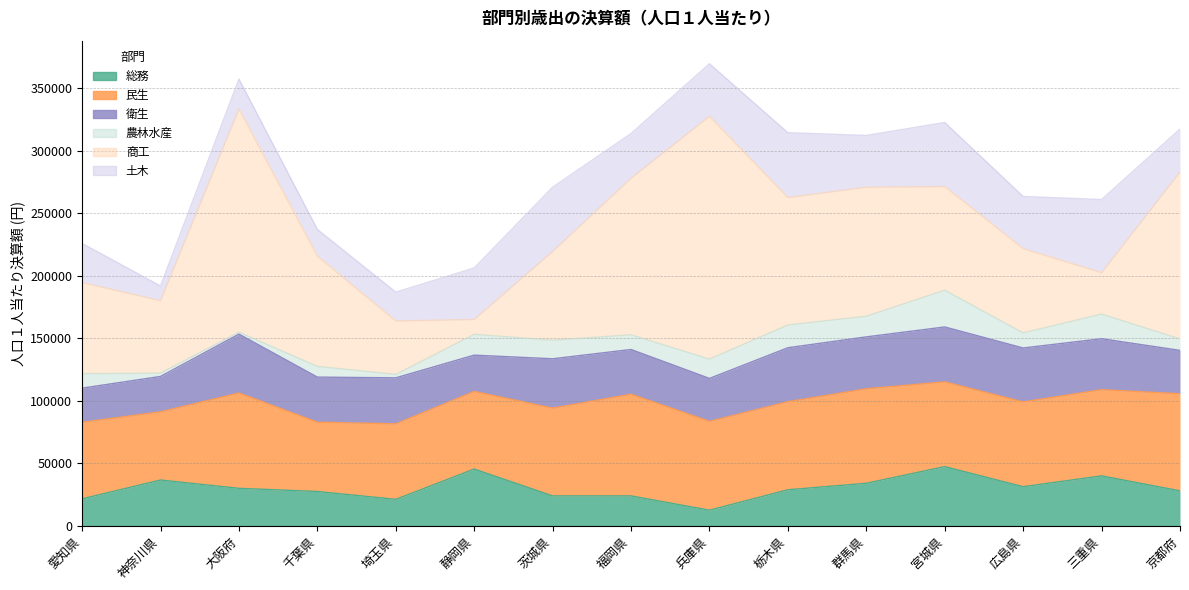

Is it true that 総務 equals 56114 at 広島県?

False